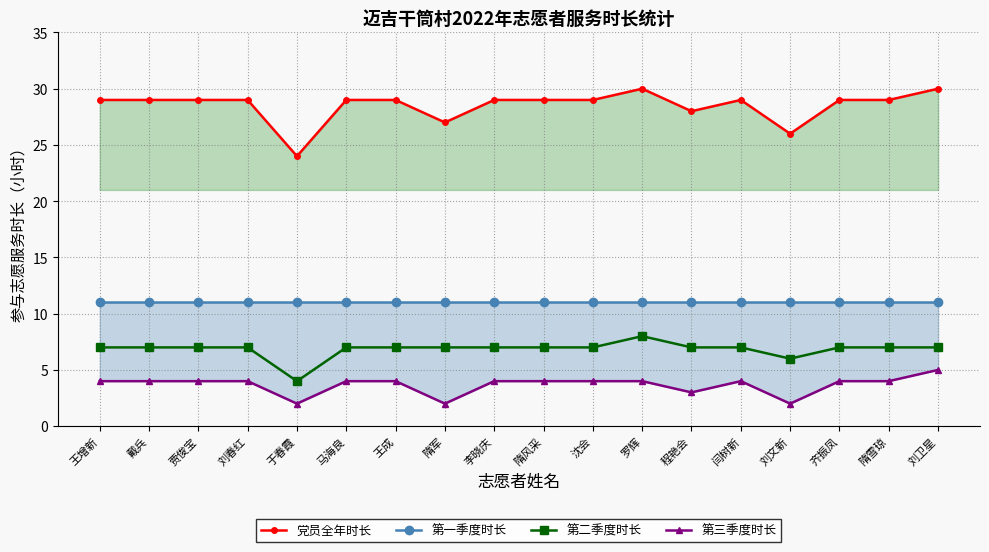

The value of 第二季度时长 at 贾俊宝 is 7. True or false?

True